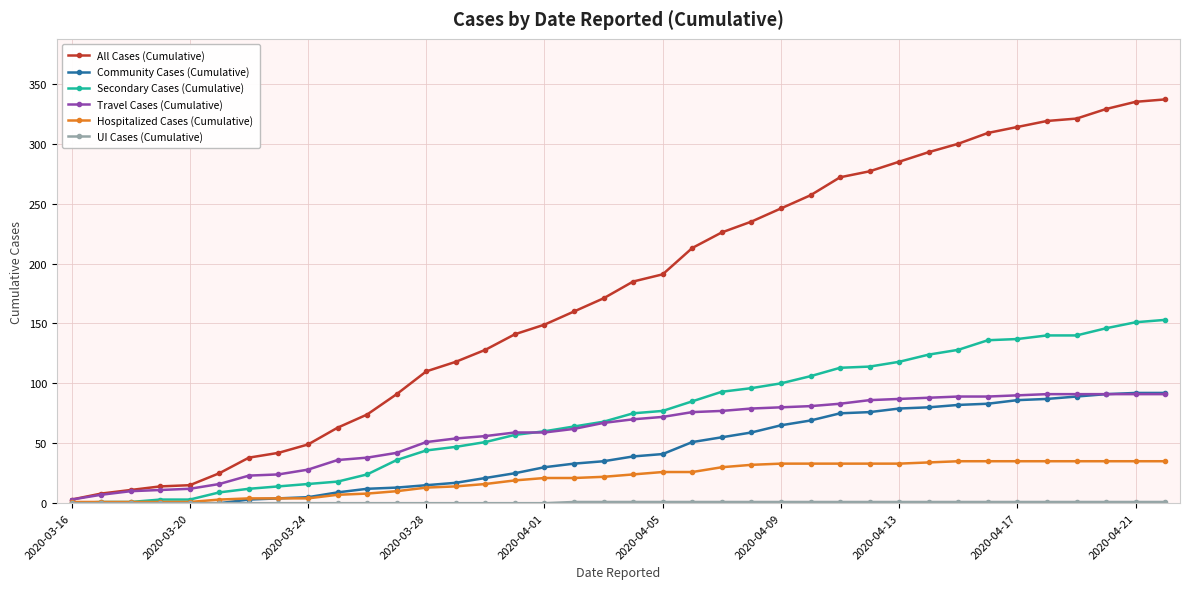

What is the maximum value for Secondary Cases (Cumulative)?

153